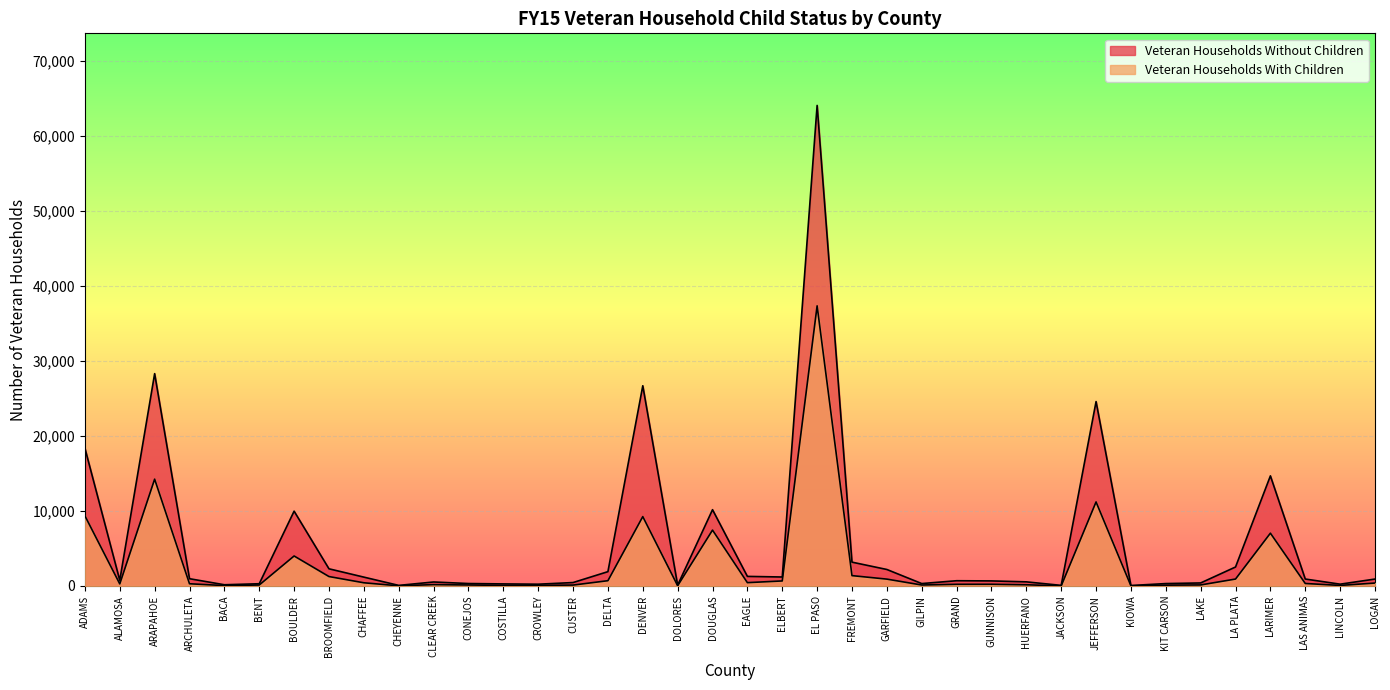

What are all the series names shown in the legend?

Veteran Households Without Children, Veteran Households With Children